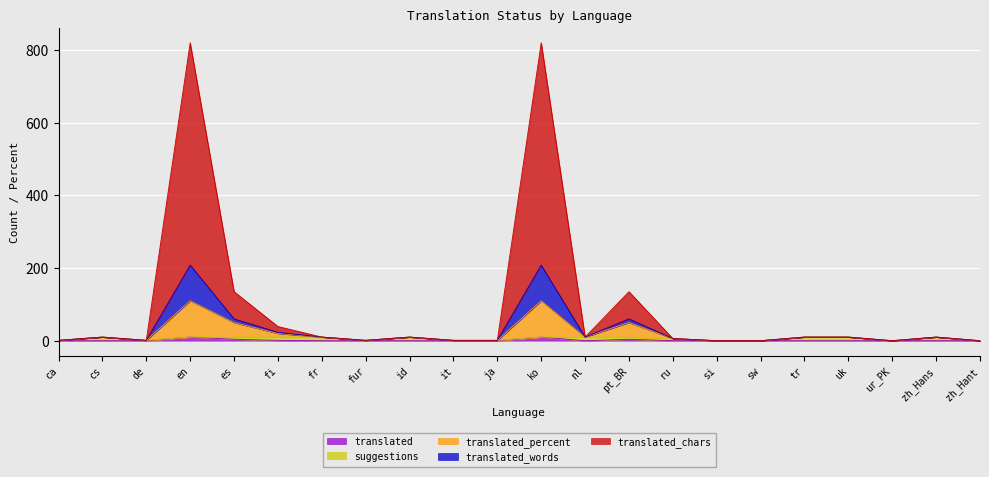

The value of translated_words at tr is 10. True or false?

True